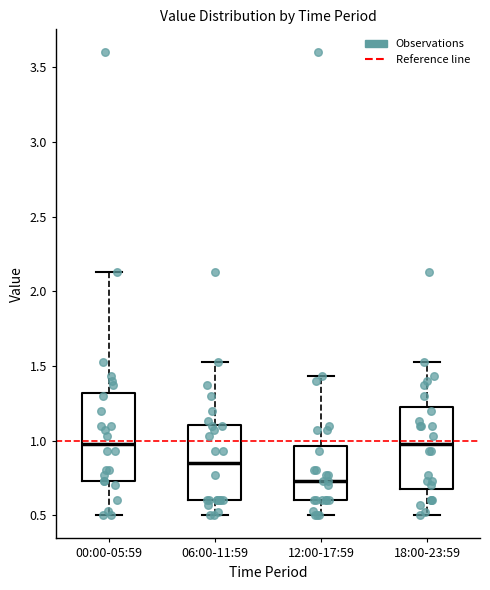

Reading left to right, read every box against the y-axis: the position of its median line, the range the box covers, and the ends of its whiskers. The values are not printed on the chart, so give them approximately, as read against the axis.

00:00-05:59: median 1.00, box 0.75 to 1.30, whiskers 0.50 to 2.15
06:00-11:59: median 0.85, box 0.60 to 1.10, whiskers 0.50 to 1.55
12:00-17:59: median 0.75, box 0.60 to 0.95, whiskers 0.50 to 1.45
18:00-23:59: median 1.00, box 0.70 to 1.25, whiskers 0.50 to 1.55